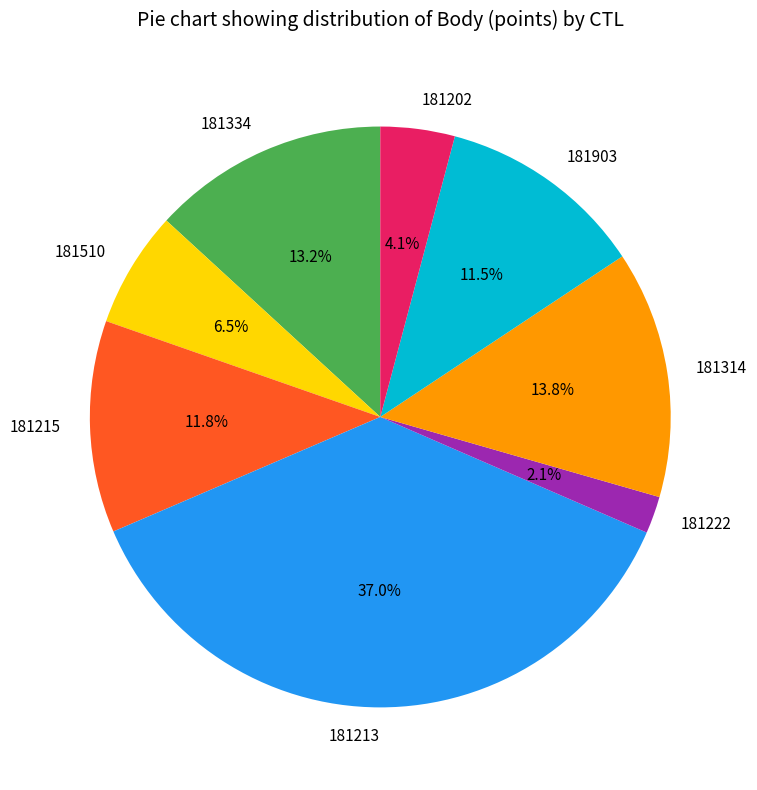

How many segments does this pie chart have?

8